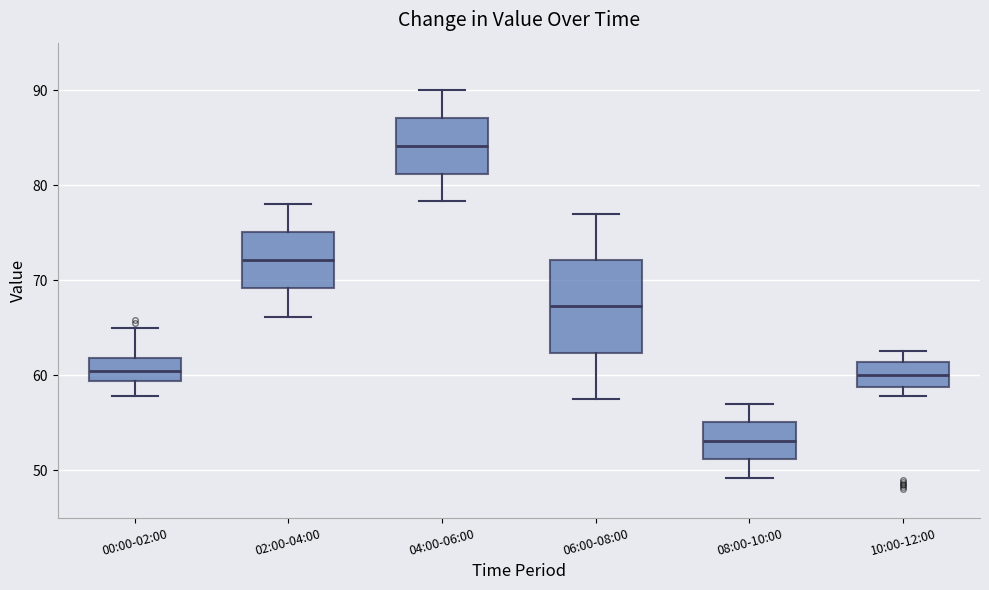

Which box's median line is the highest?

04:00-06:00